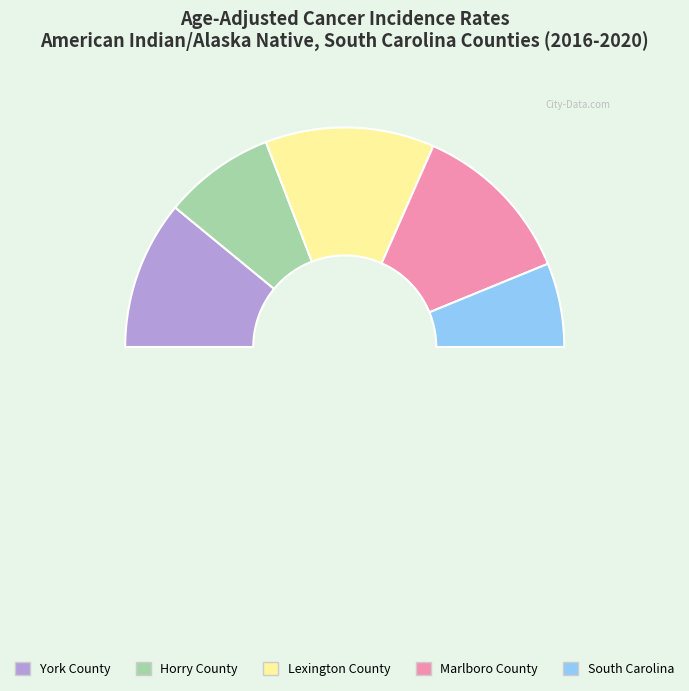

To the nearest percent, what is the difference between the largest and smallest slice percentages?

13%